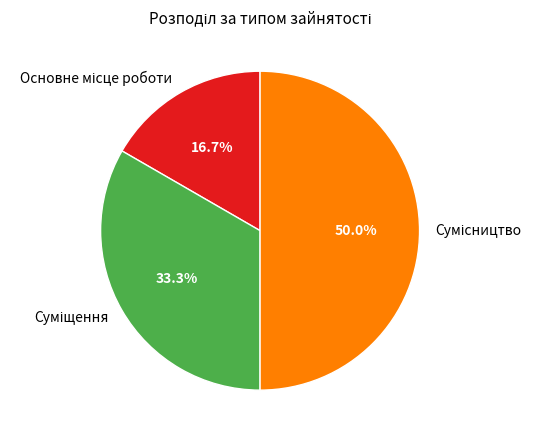

Count the number of slices in the pie.

3